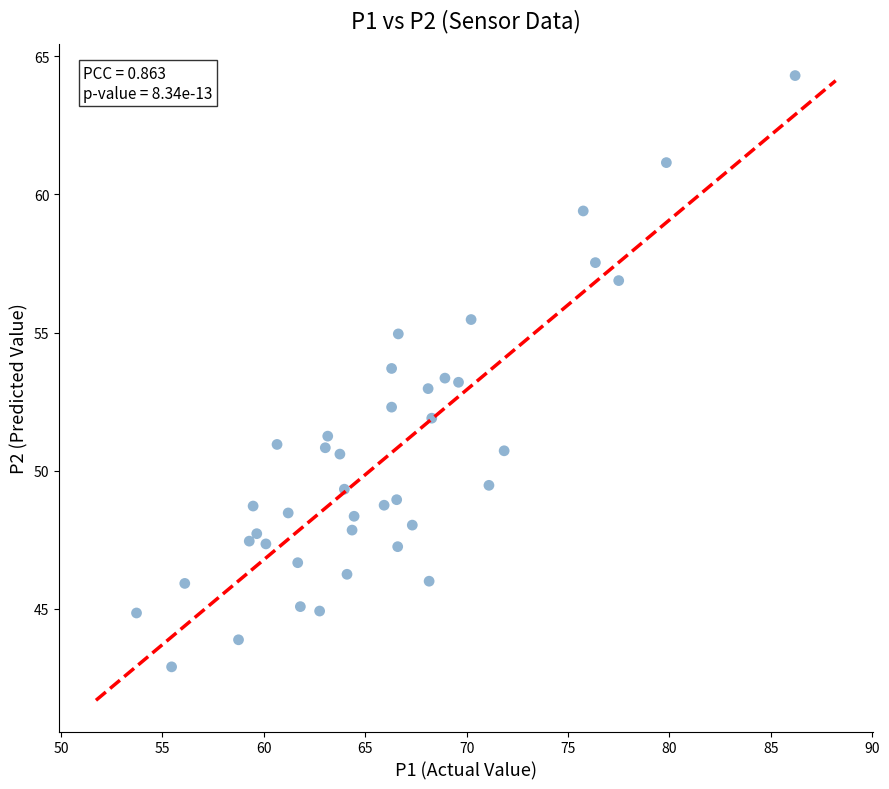

What is the range of X values (max minus min)?

32.5